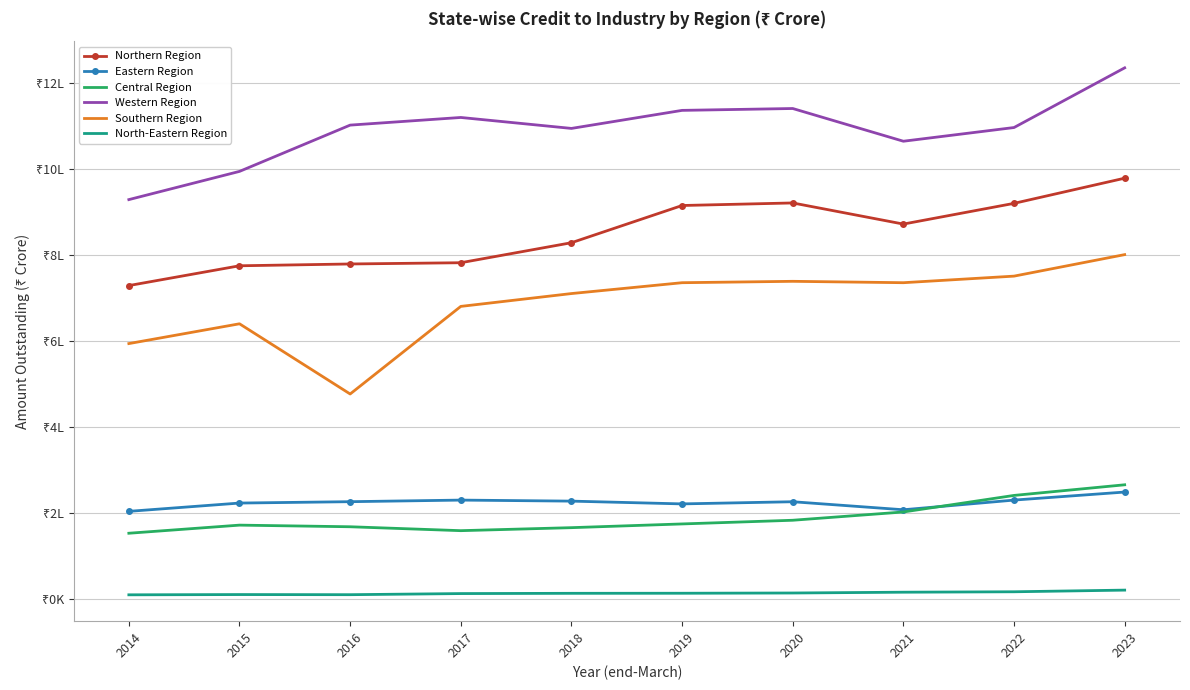

What is the sum of the North-Eastern Region values at 2018 and 2015?

21700